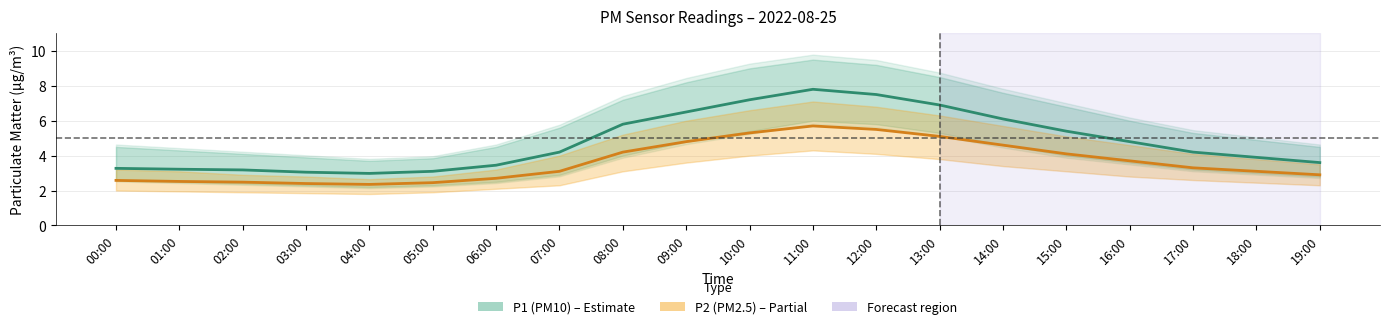

How many values in the P1 (PM10) series are below 4?

9